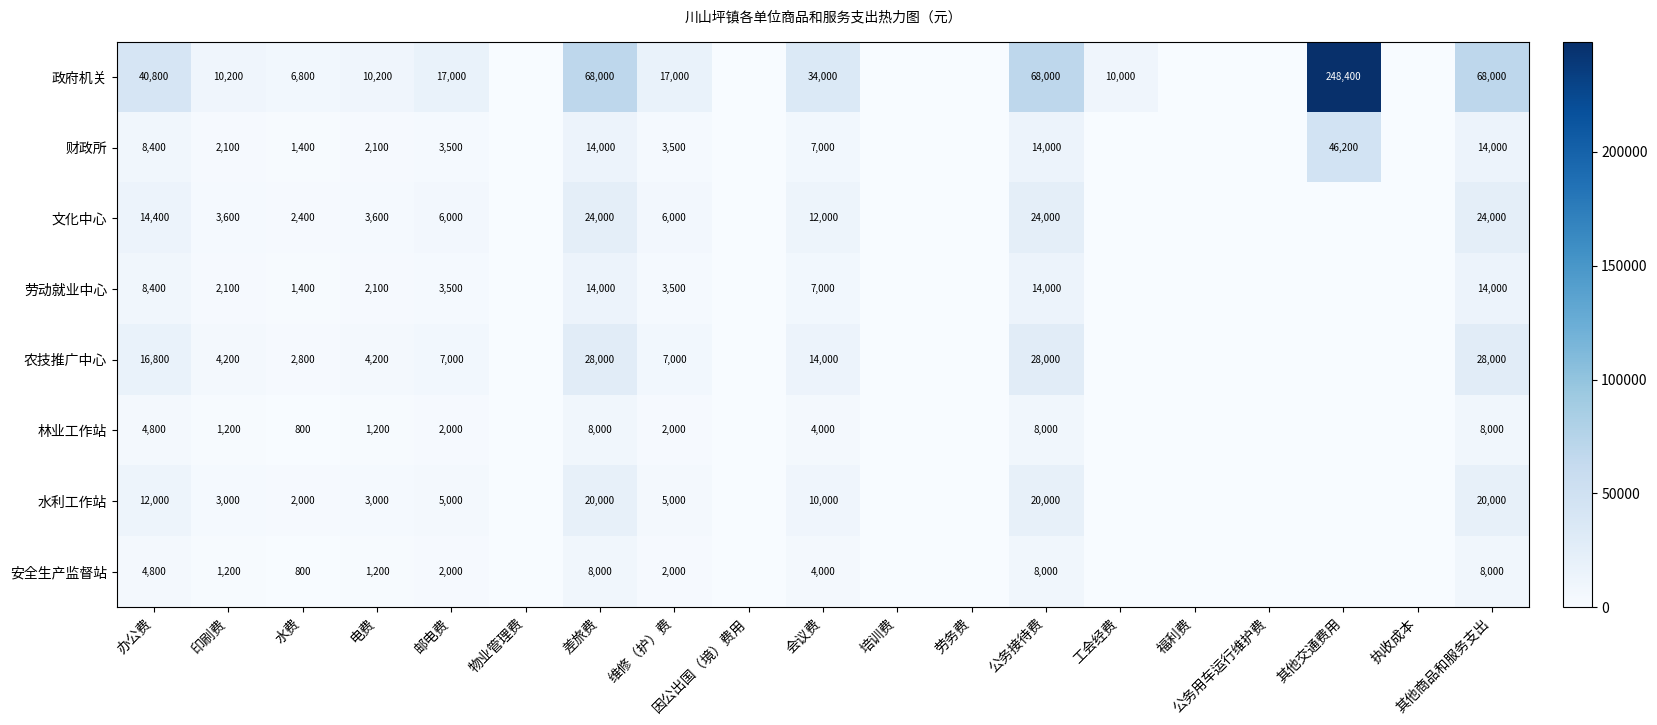

The 文化中心 series shows 0 at 执收成本. True or false?

True